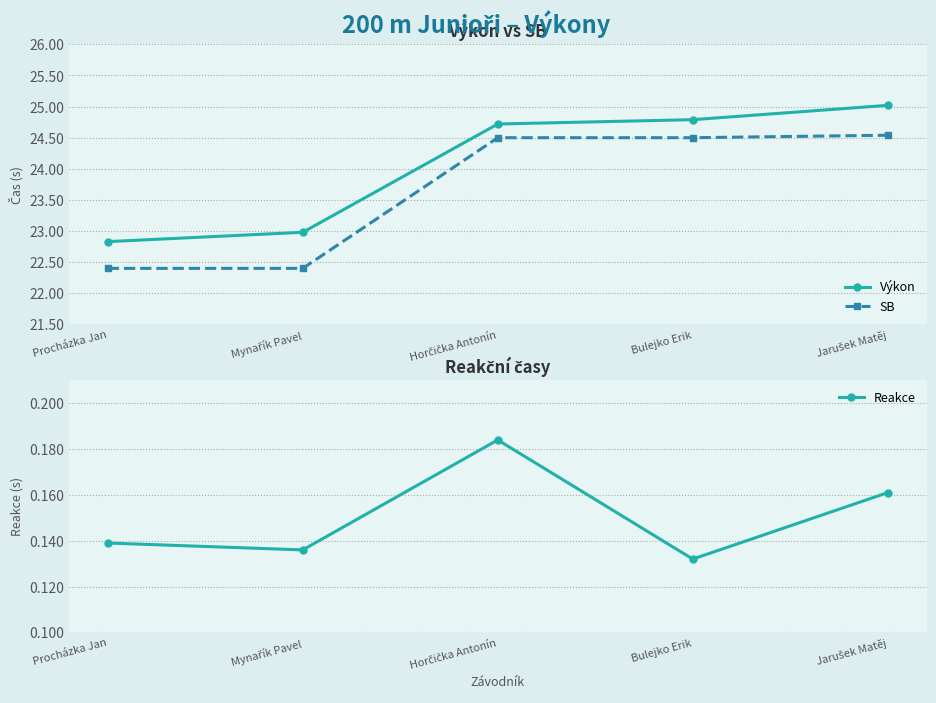

Is it true that SB equals 41.9 at Bulejko Erik?

False